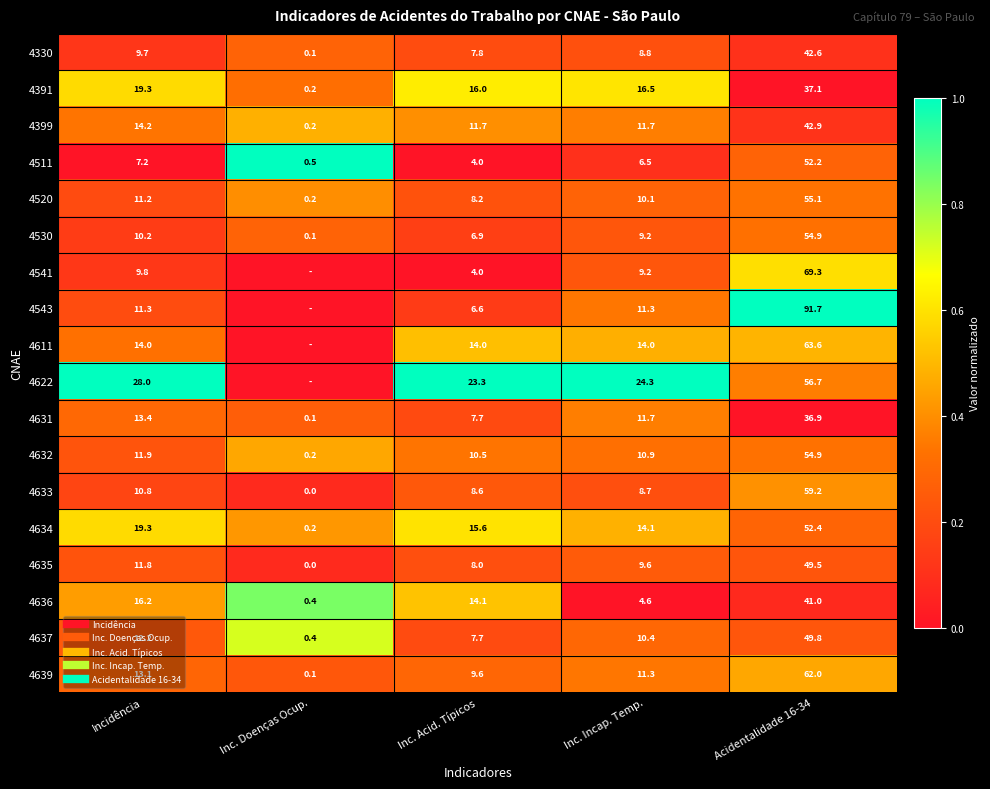

Which series has the largest total across all categories?

4622